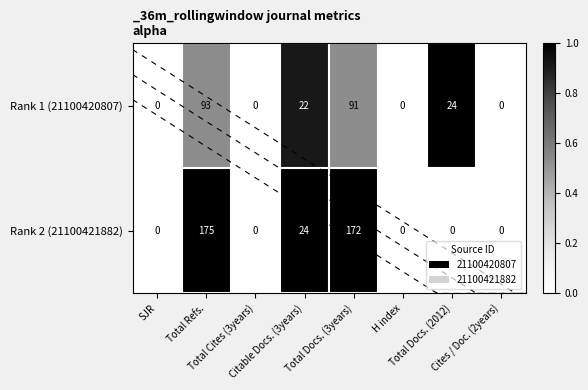

Rank the series by their maximum value, from lowest to highest.

Rank 1 (21100420807), Rank 2 (21100421882)